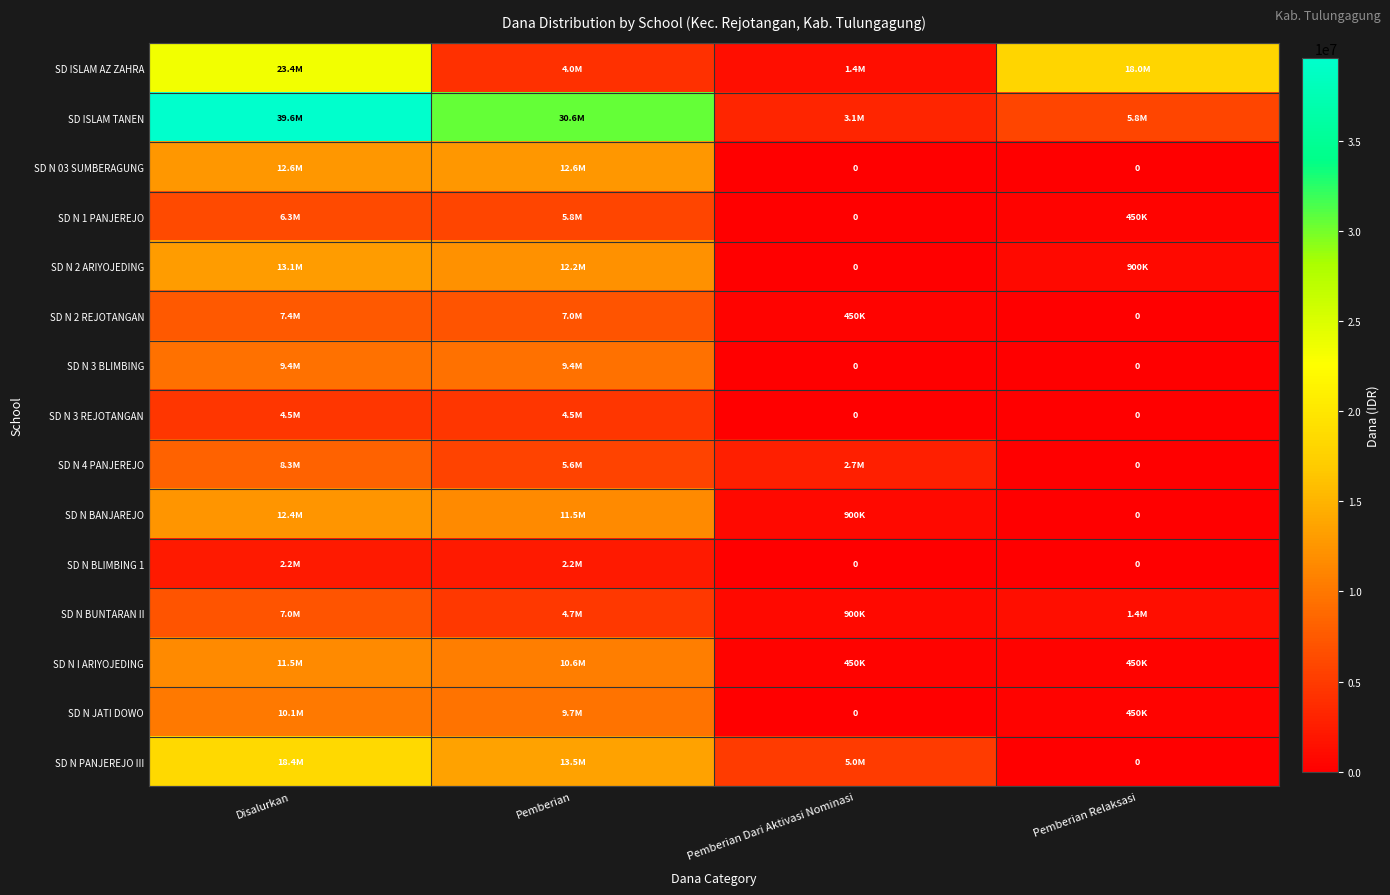

Is the value of SD N 4 PANJEREJO at Disalurkan greater than the value of SD N BUNTARAN II at Disalurkan?

Yes